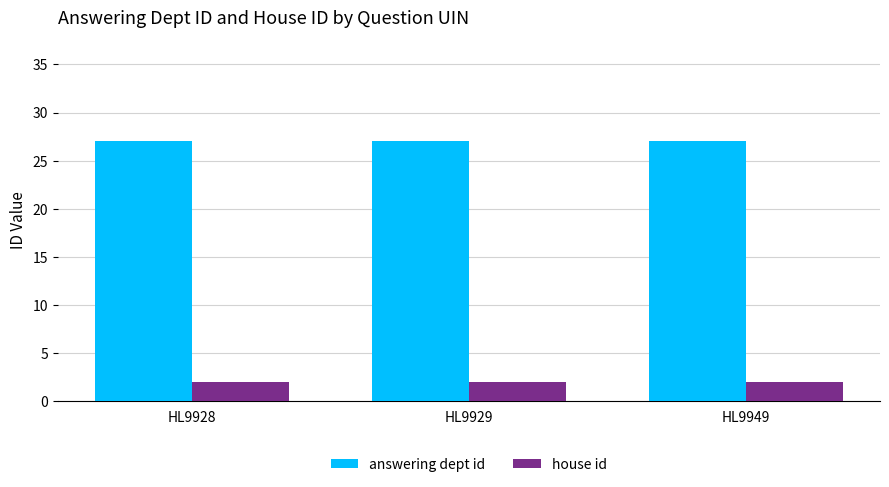

The value of answering dept id at HL9928 is 15. True or false?

False